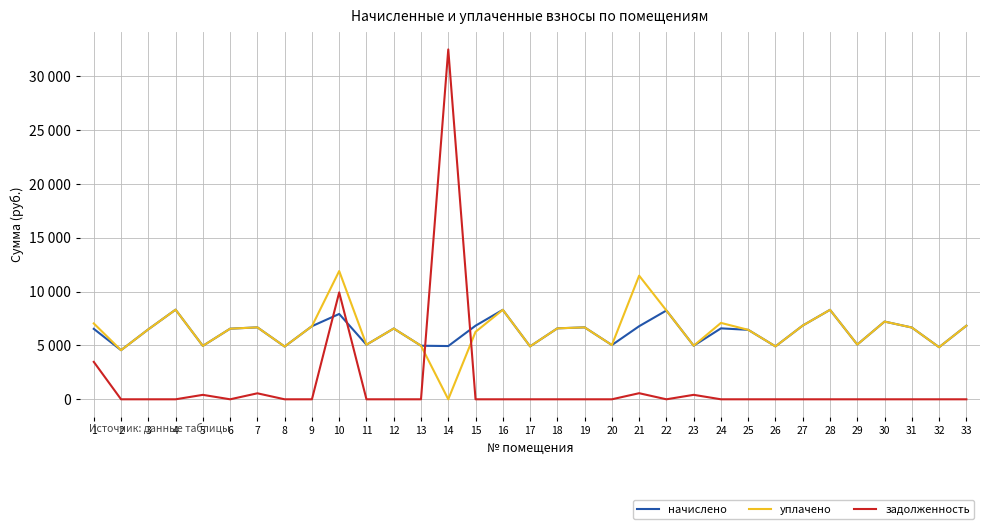

In начислено, how many points are higher than both neighbors (excluding endpoints)?

10